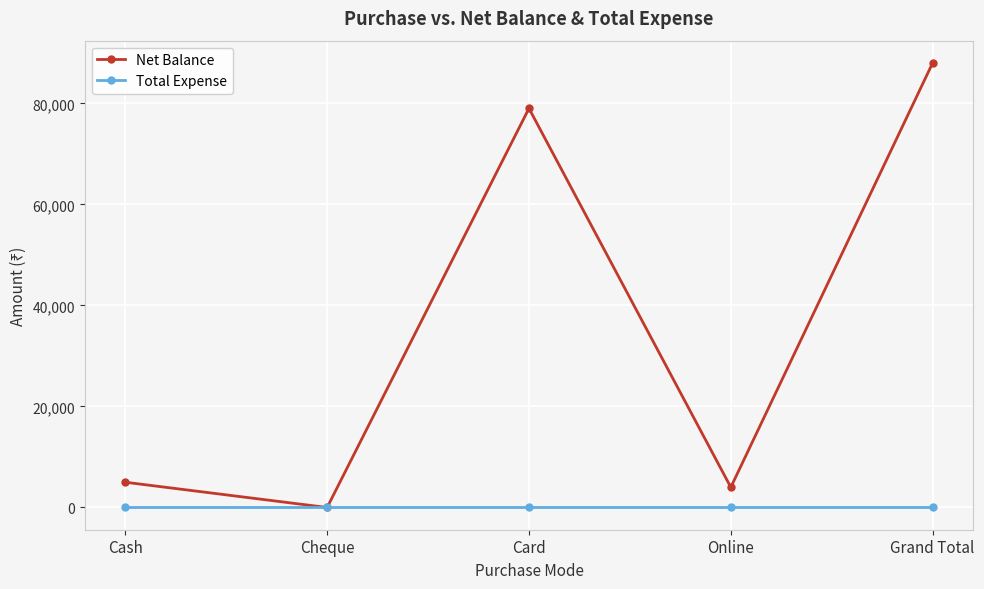

At which category does Net Balance reach its first local peak?

Card